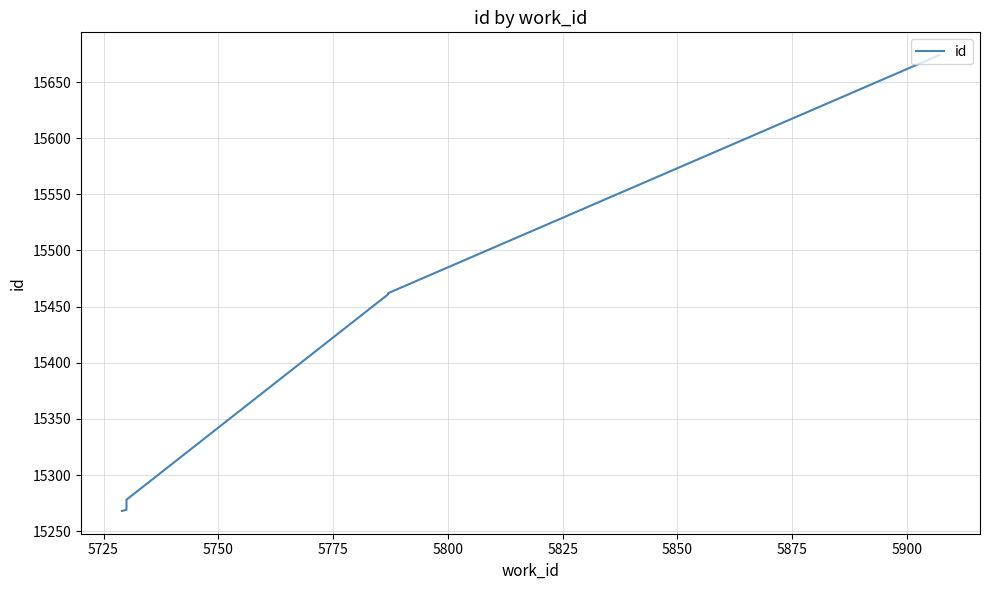

What is the ratio of the value at 5850 to the value at 5775?

1.0